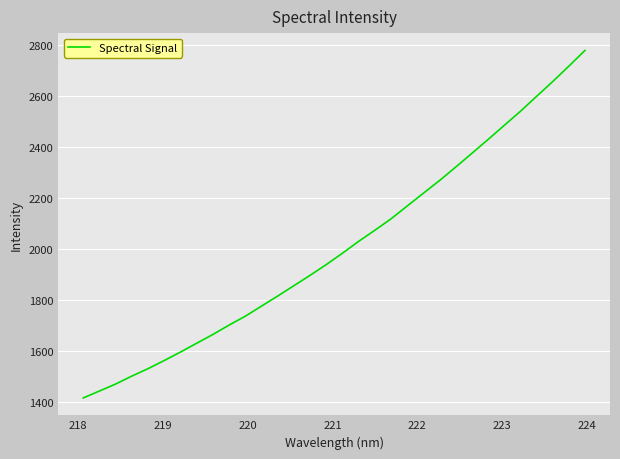

What is the greatest value displayed?

2778.6